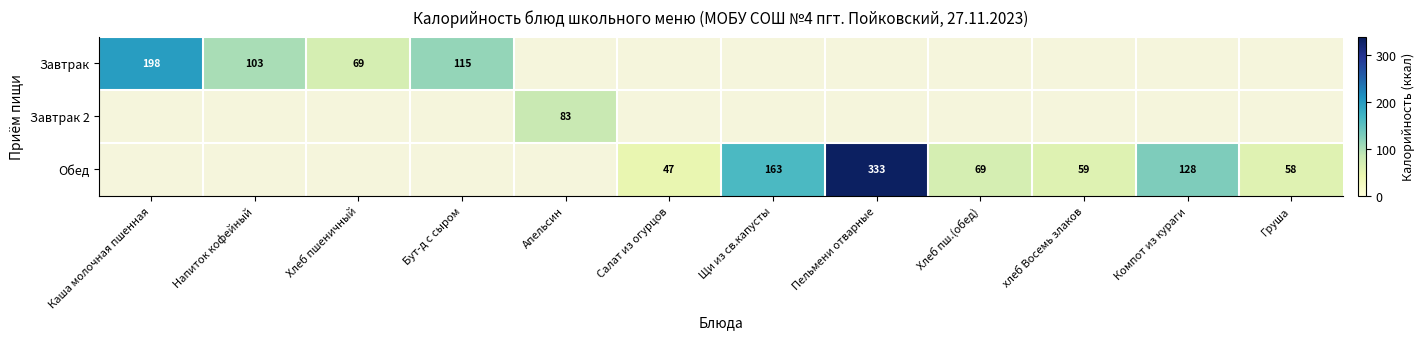

Count the number of categories in the chart.

12